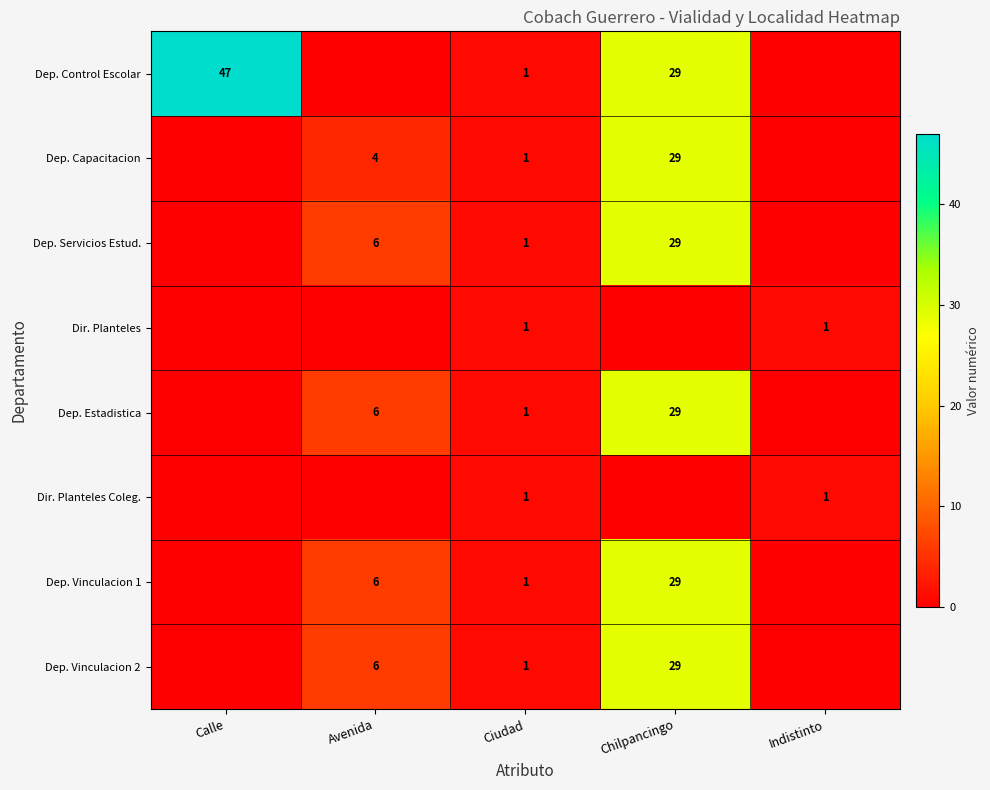

The Dir. Planteles series shows 1 at Indistinto. True or false?

True